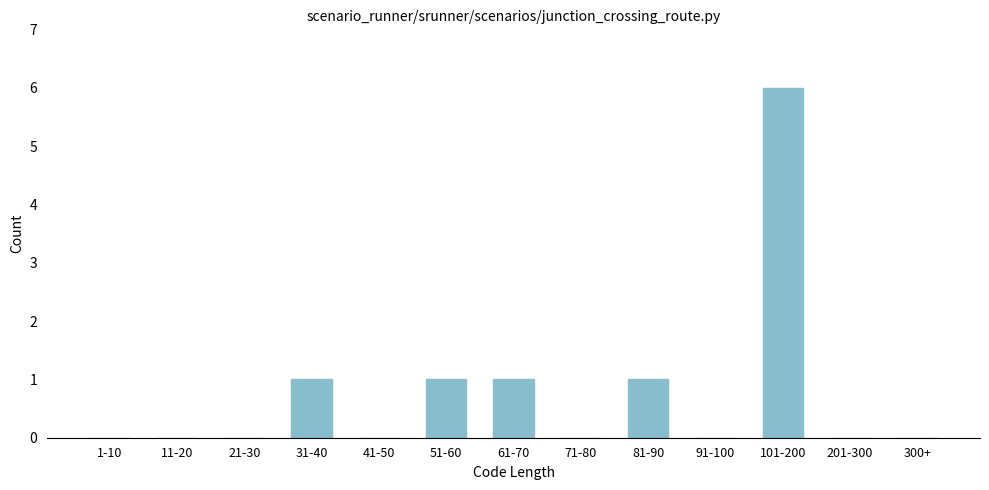

Reading left to right, list all the values displayed in this chart.

1-10=0	11-20=0	21-30=0	31-40=1	41-50=0	51-60=1	61-70=1	71-80=0	81-90=1	91-100=0	101-200=6	201-300=0	300+=0